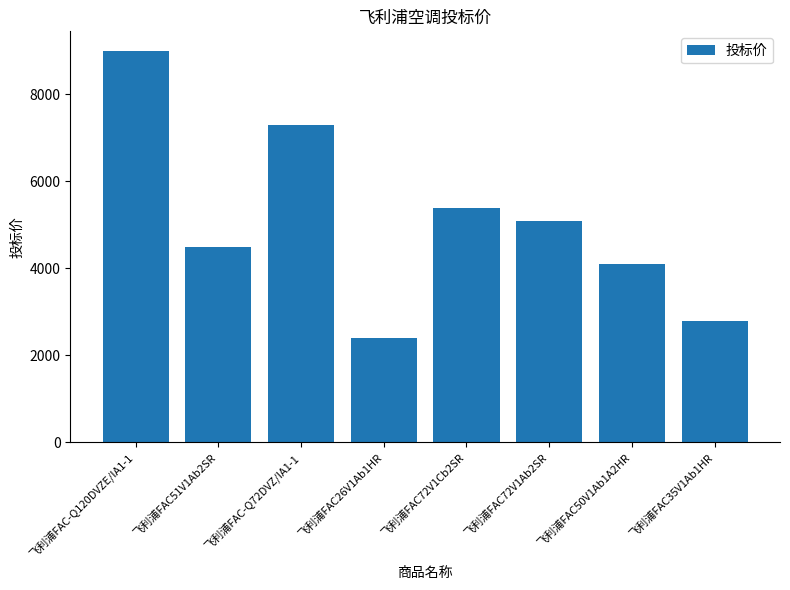

The value at 飞利浦FAC72V1Ab2SR is 6911. True or false?

False